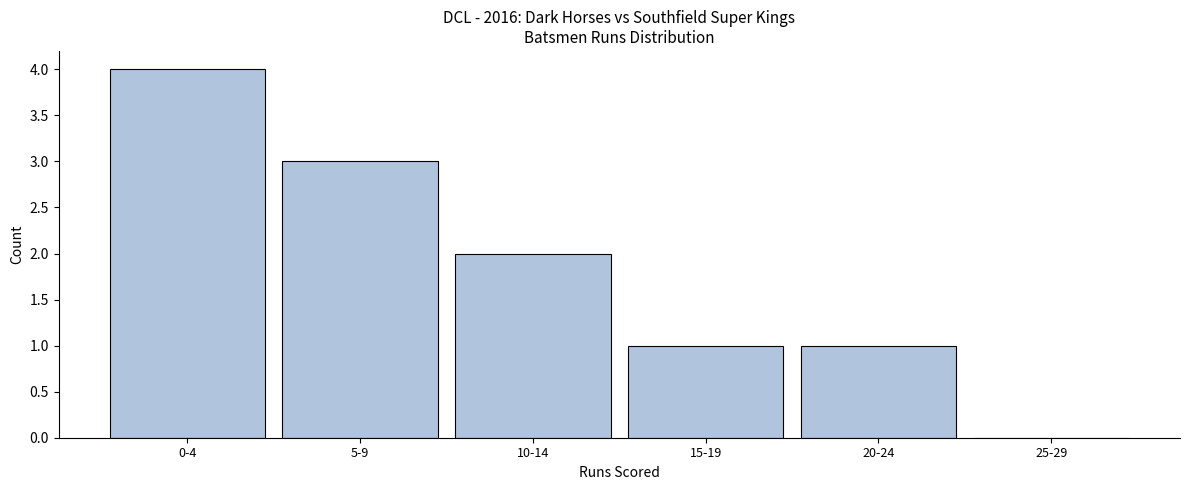

Reading right to left, what are all the values shown in this chart?

25-29=0	20-24=1	15-19=1	10-14=2	5-9=3	0-4=4